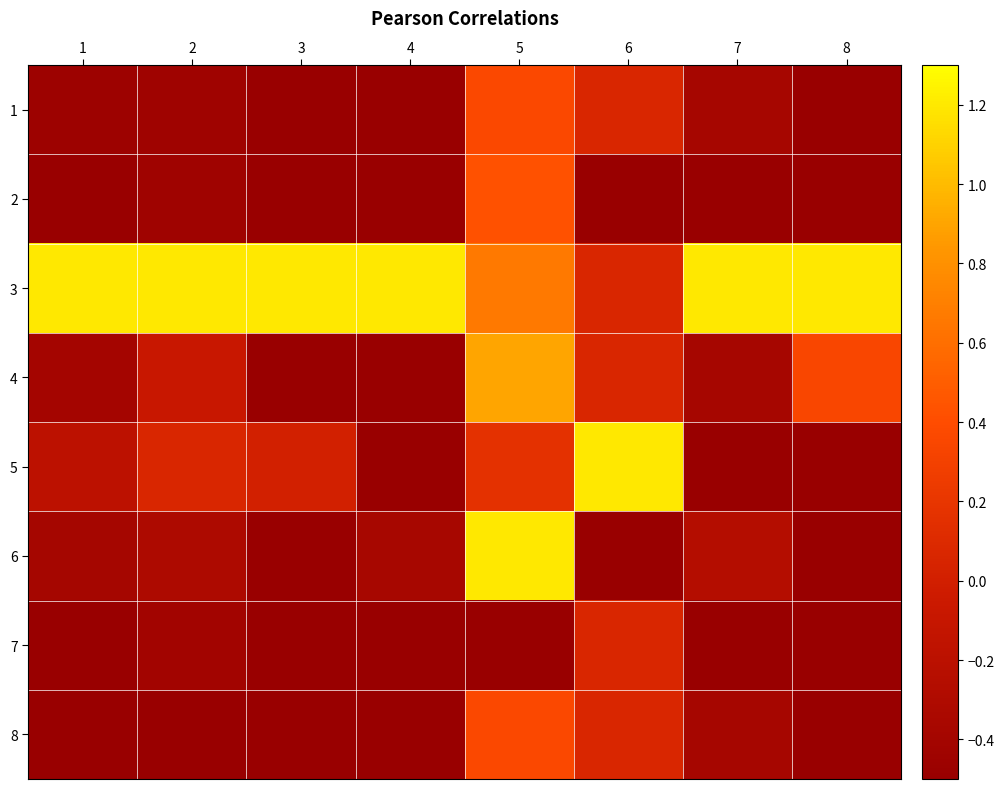

Which has a higher value, 5 or 2?

5